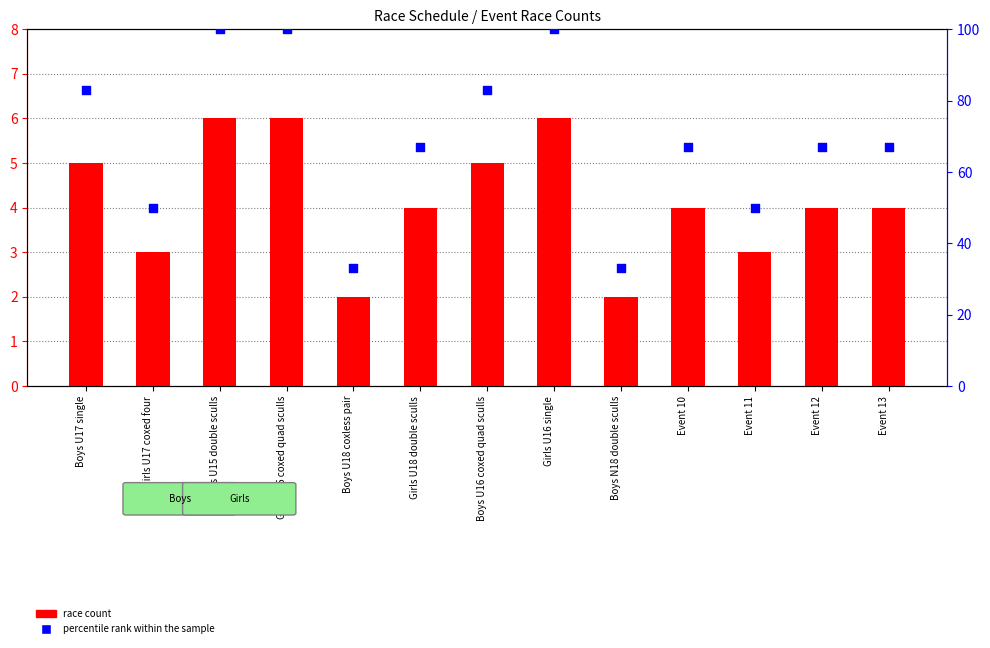

Which series reaches the maximum Y coordinate?

percentile rank within the sample